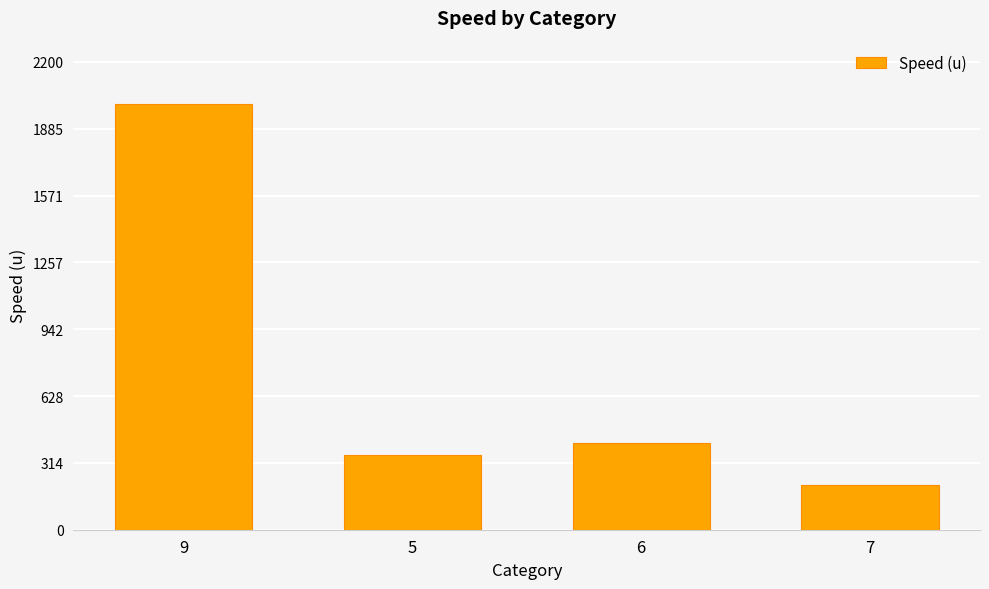

What is the difference between the values at 6 and 5?

60